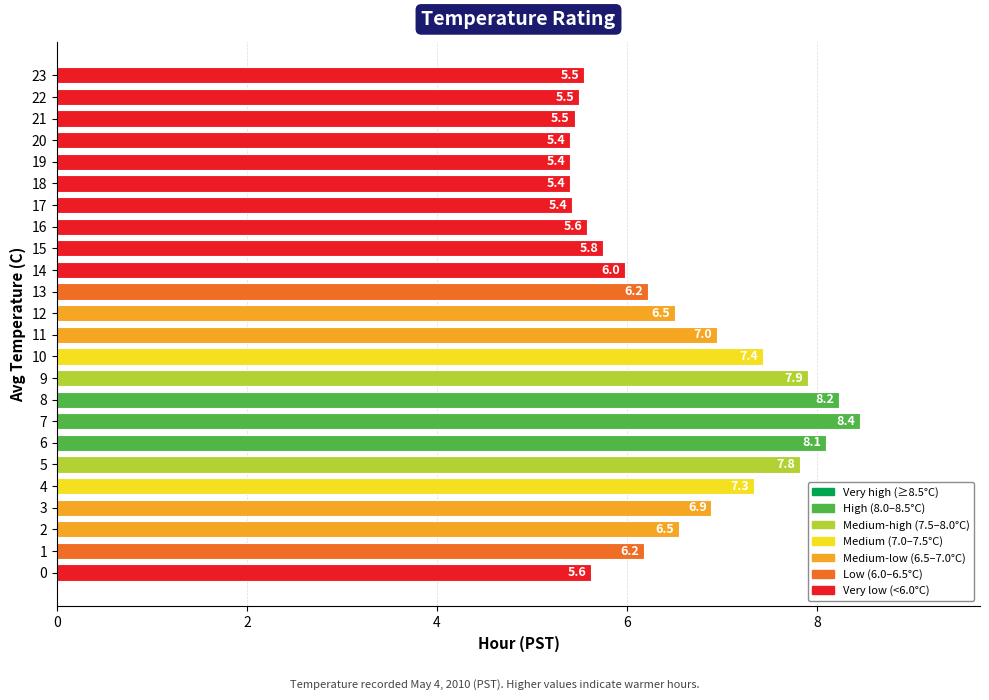

The value at 22 is 1.8. True or false?

False